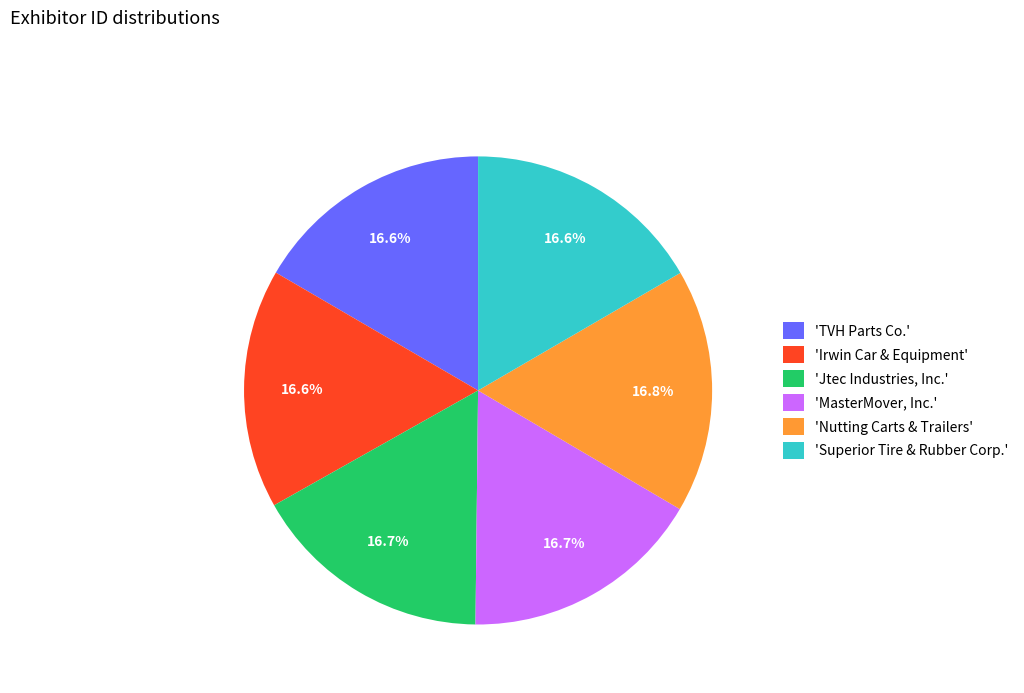

Combined, do 'TVH Parts Co.' and 'Irwin Car & Equipment' account for over 50%?

No